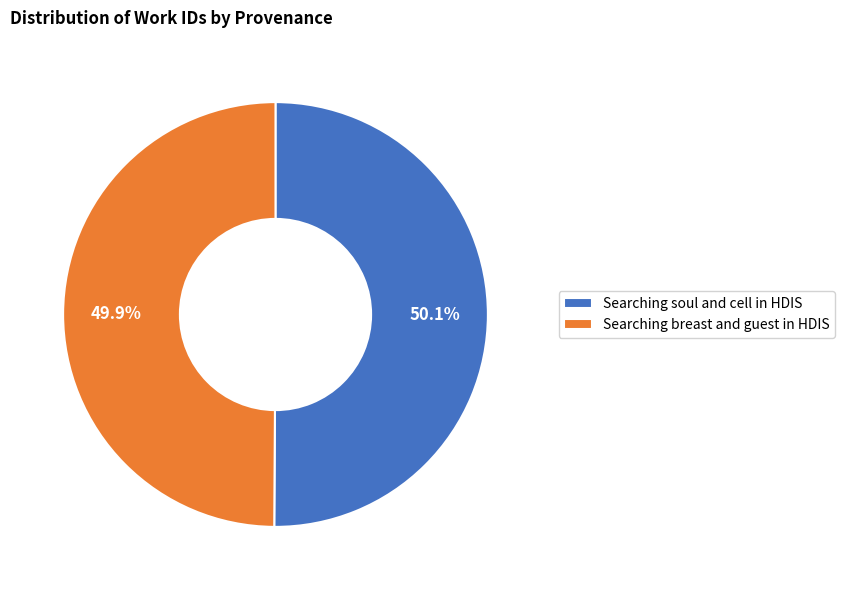

What is the ratio of the value at Searching breast and guest in HDIS to the value at Searching soul and cell in HDIS?

1.0